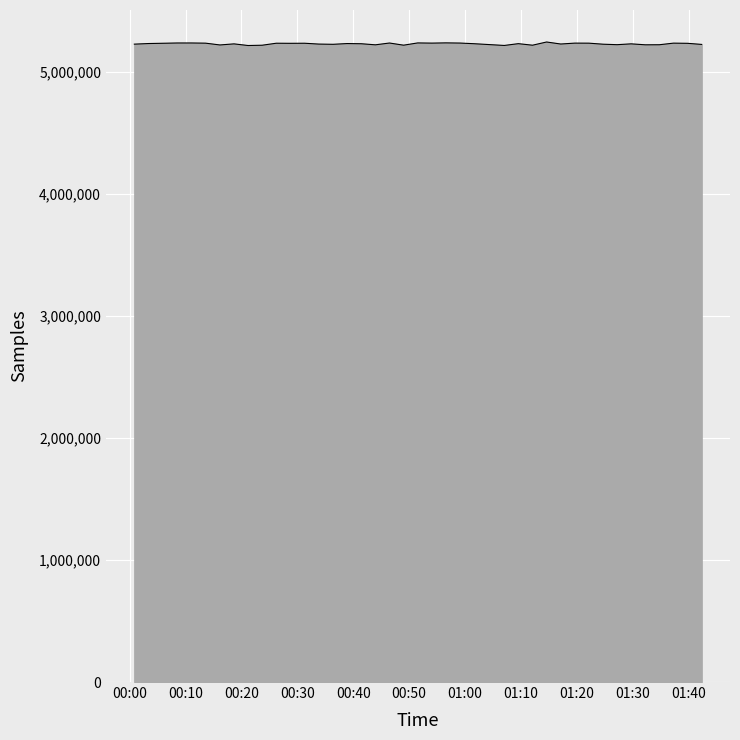

What is the smallest value displayed?

5214007